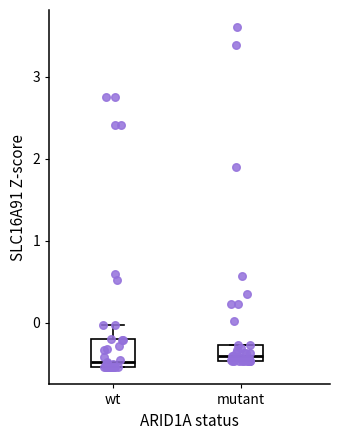

Where is the lower edge of the box for wt on the y-axis? The values are not printed on the chart, so give them approximately, as read against the axis.

-0.5